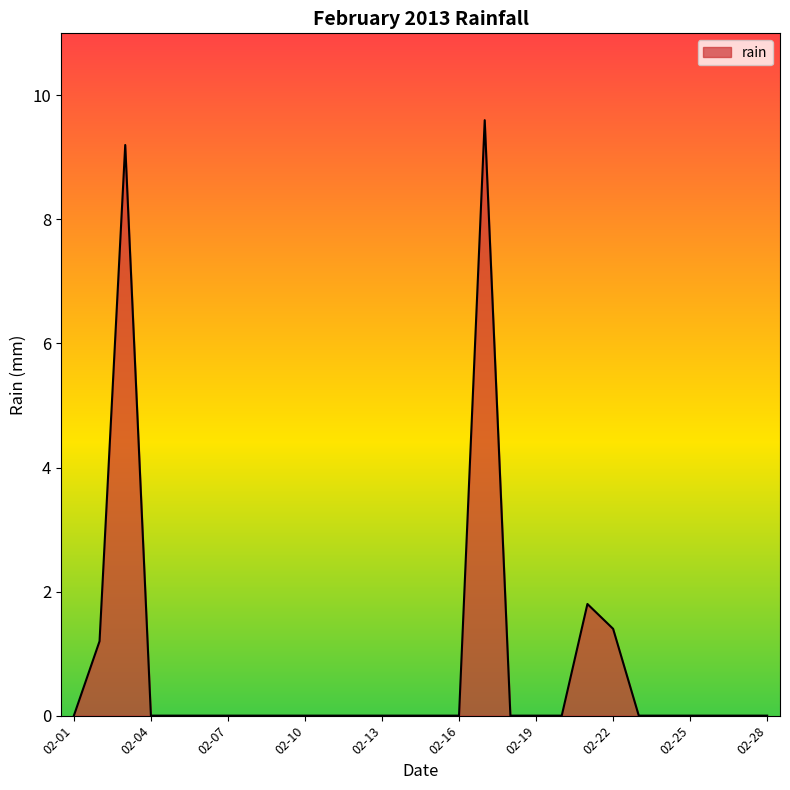

What is the difference between the maximum and minimum values?

9.6